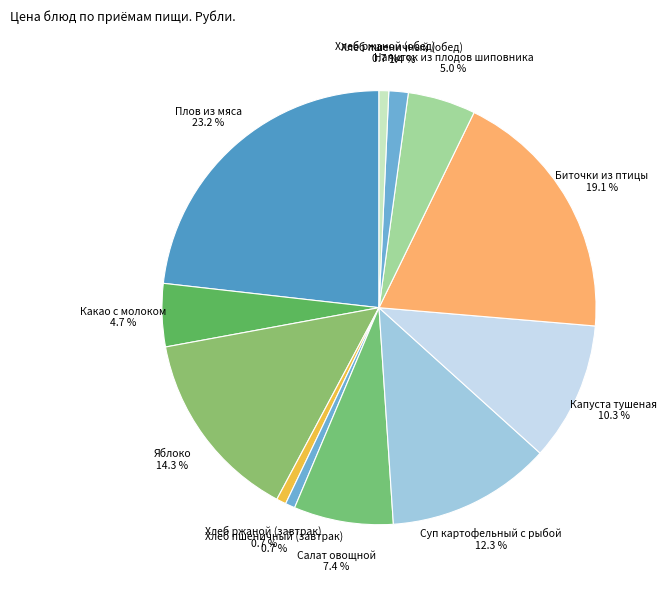

Is the sum of Плов из мяса and Суп картофельный с рыбой greater than half?

No